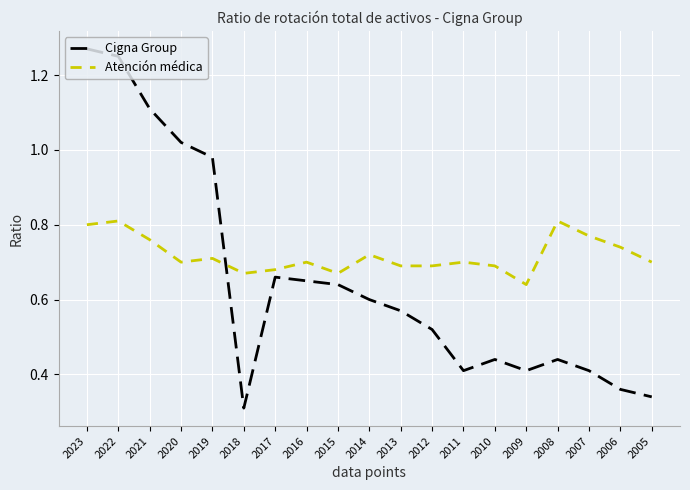

Between which two adjacent categories do Atención médica and Cigna Group first intersect?

2019 and 2018